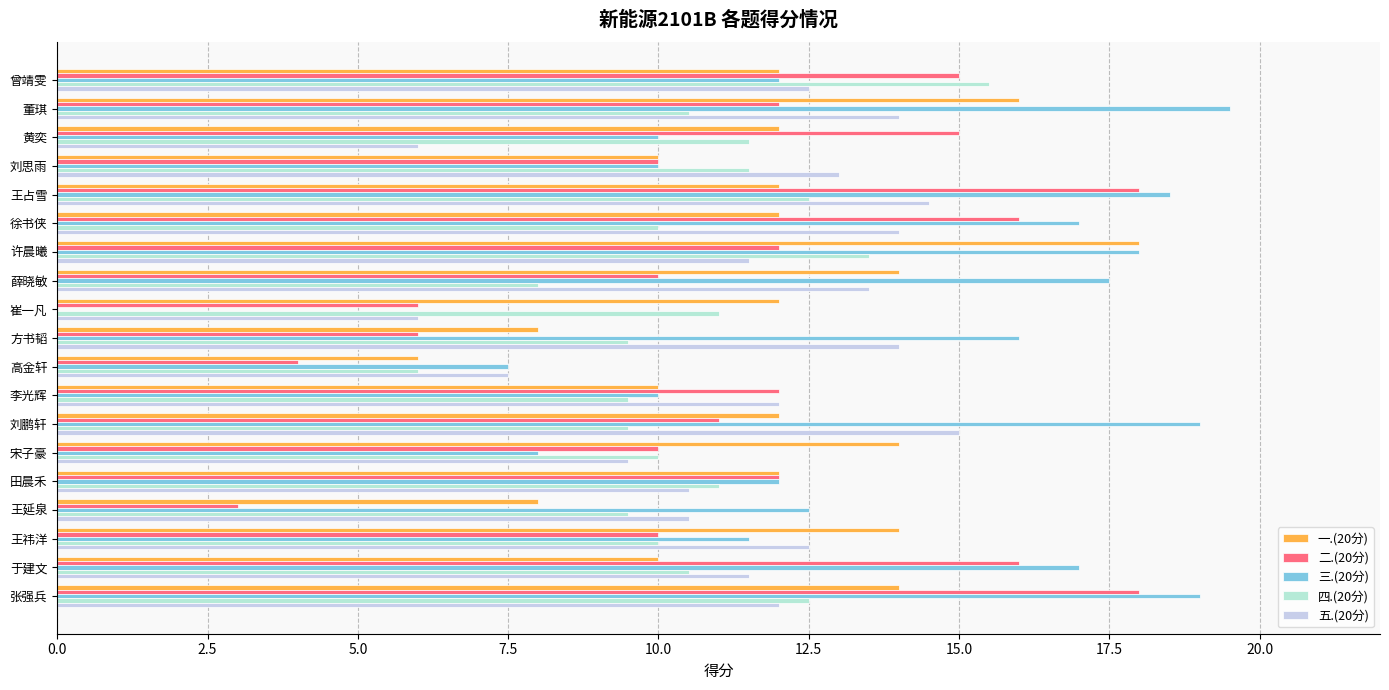

What is the highest value of the 五.(20分) series?

15.0